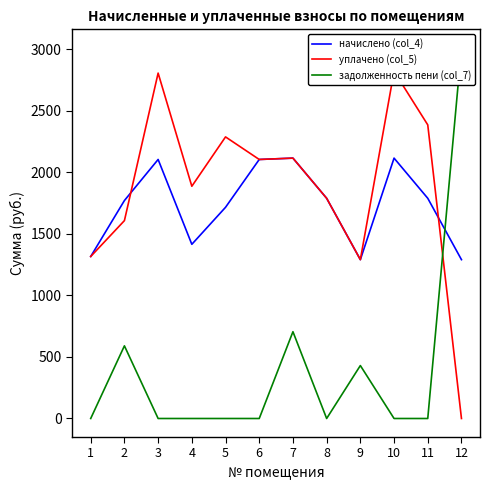

Reading right to left, transcribe all the data shown in this chart.

начислено (col_4): 1290.4	1789.0	2115.3	1290.4	1789.0	2115.3	2104.3	1715.7	1415.1	2104.3	1770.7	1316.1
уплачено (col_5): 0.0	2385.4	2820.4	1290.4	1789.0	2115.3	2104.3	2287.6	1886.8	2806.0	1607.6	1316.1
задолженность пени (col_7): 3011.0	0.0	0.0	430.1	0.0	705.1	0.0	0.0	0.0	0.0	590.2	0.0